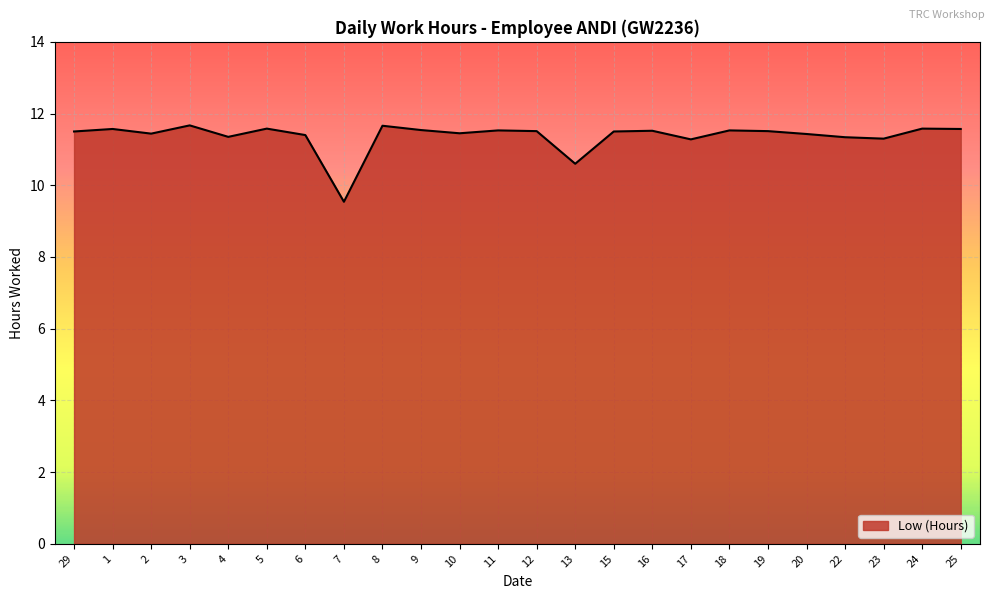

Is it true that the value at 23 is 16.6?

False